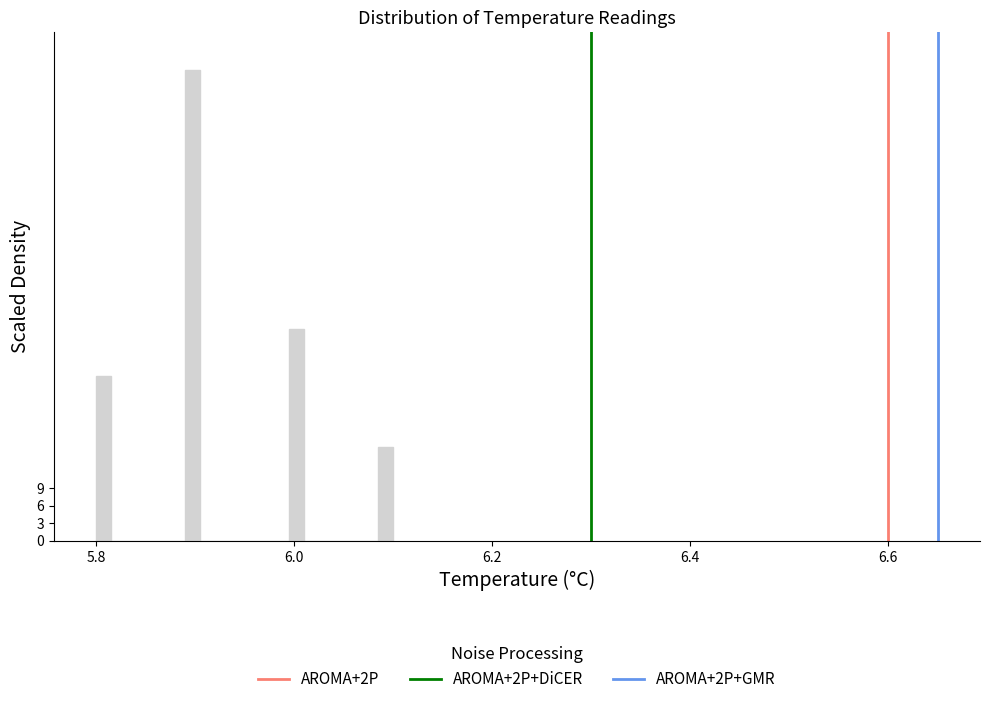

Around what value on the x-axis is the tallest bar? Give the approximate position of its centre, as read against the axis.

5.90